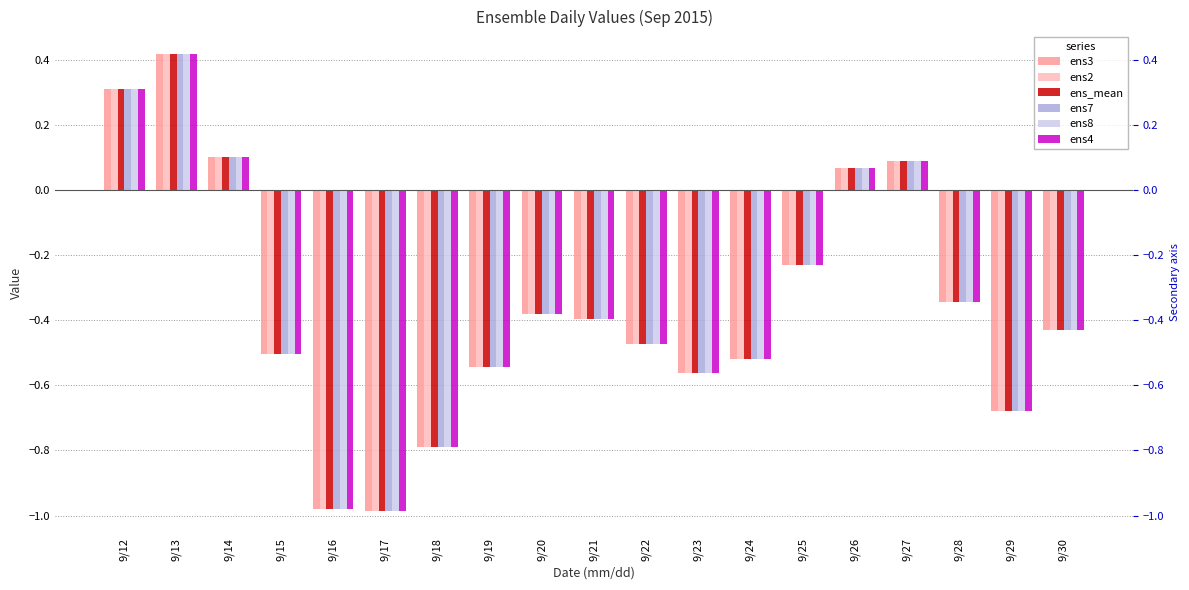

What is the value of the ens8 bar at the 19th from the left?

-0.4